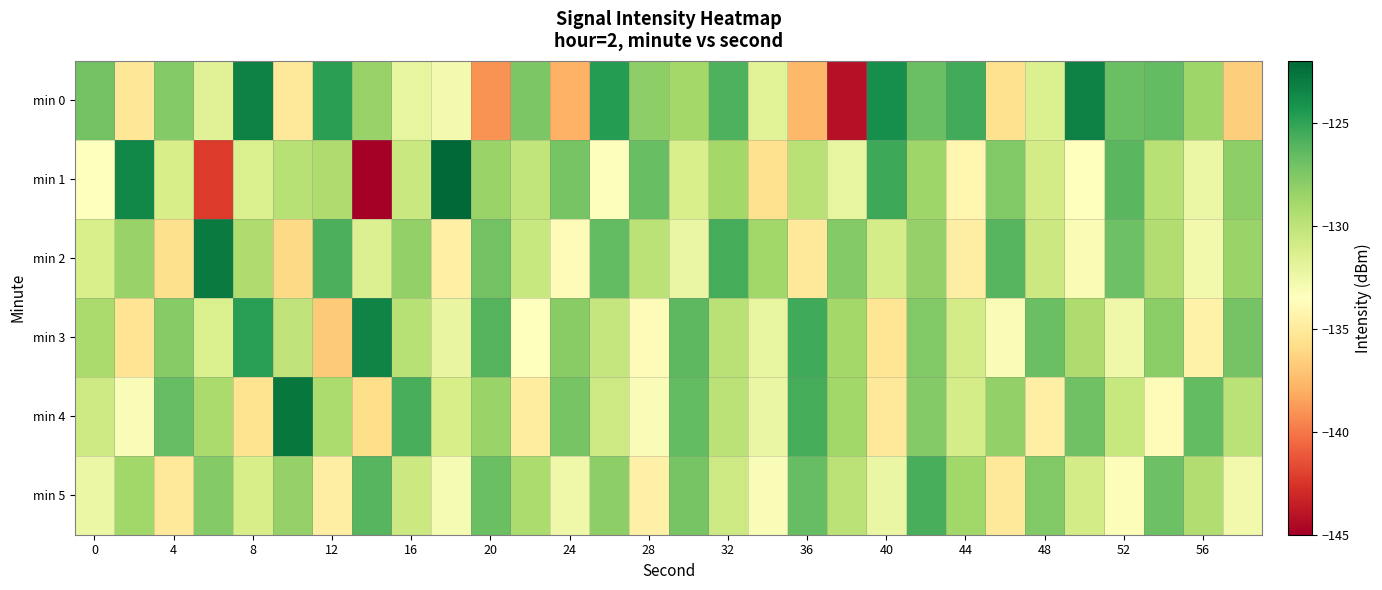

How many series are shown in this chart?

6